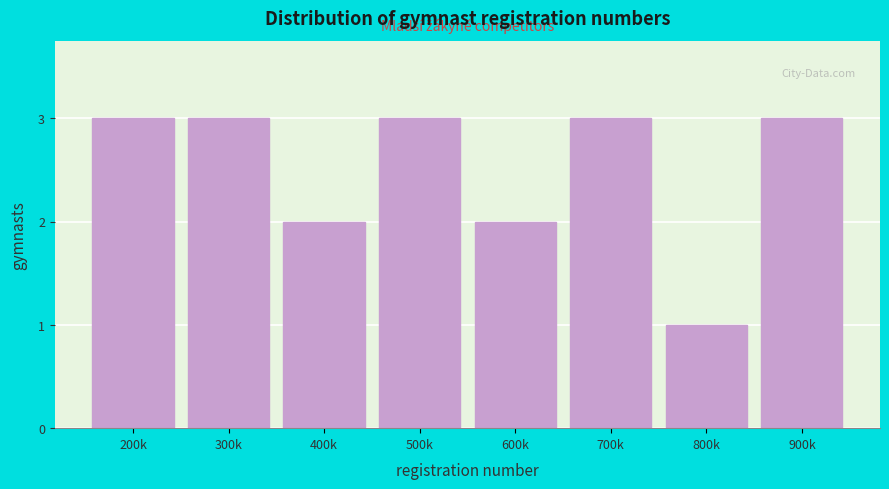

Reading right to left, extract all data points from this chart.

3	1	3	2	3	2	3	3